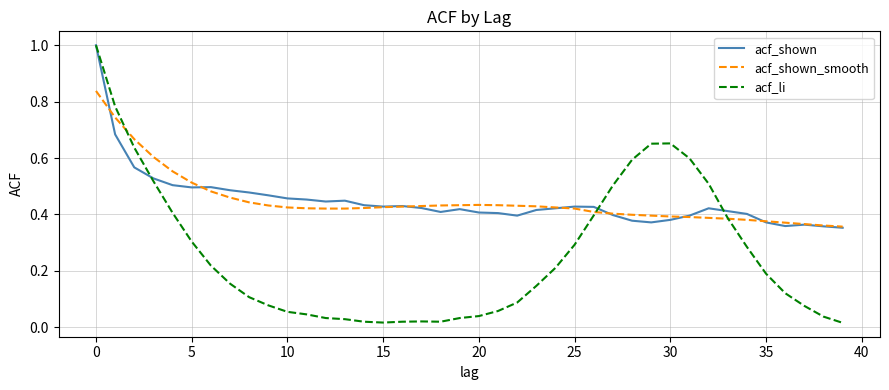

What is the maximum value for acf_shown?

1.0